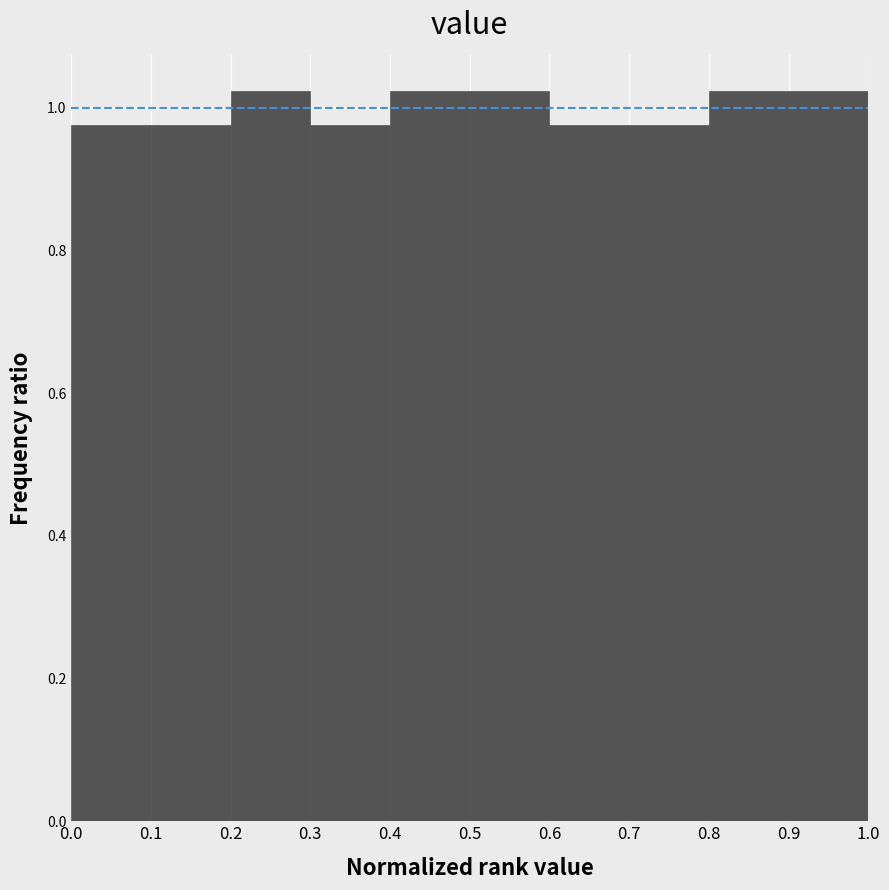

Reading left to right, transcribe this chart: for each bar, give the range it covers on the x-axis and its height. The values are not printed on the chart, so give them approximately, as read against the axis.

0.0 to 0.1: 0.98
0.1 to 0.2: 0.98
0.2 to 0.3: 1.02
0.3 to 0.4: 0.98
0.4 to 0.5: 1.02
0.5 to 0.6: 1.02
0.6 to 0.7: 0.98
0.7 to 0.8: 0.98
0.8 to 0.9: 1.02
0.9 to 1.0: 1.02